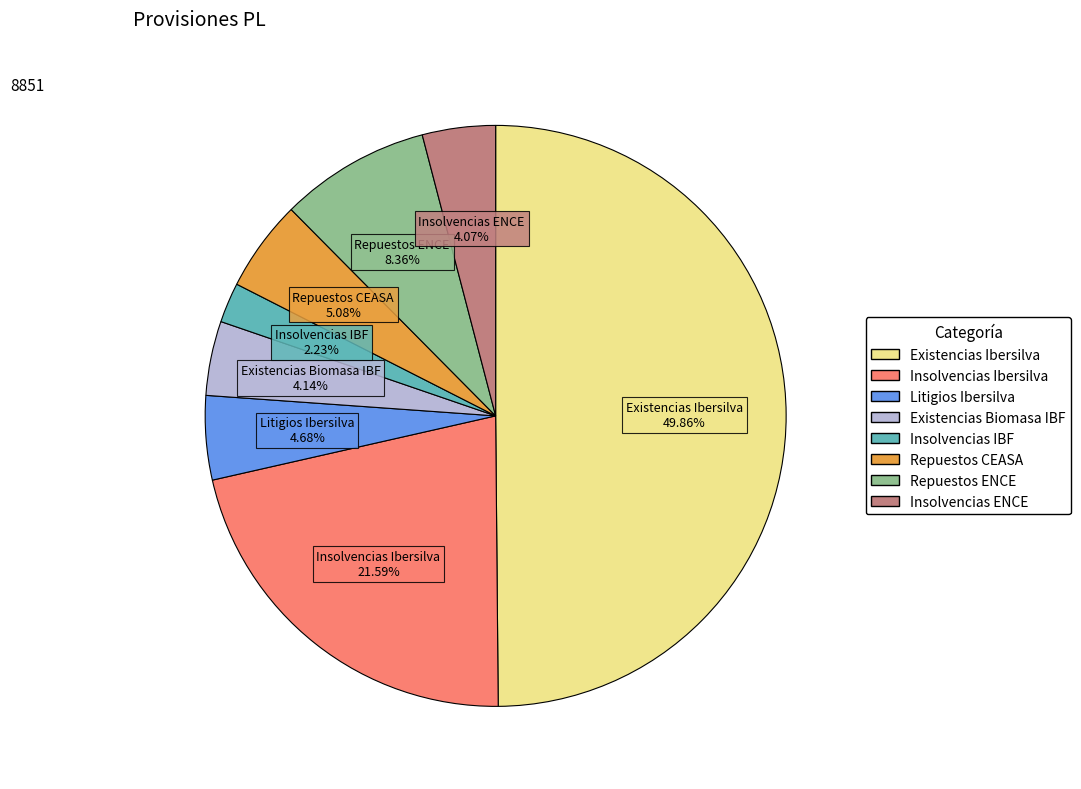

How many segments does this pie chart have?

8